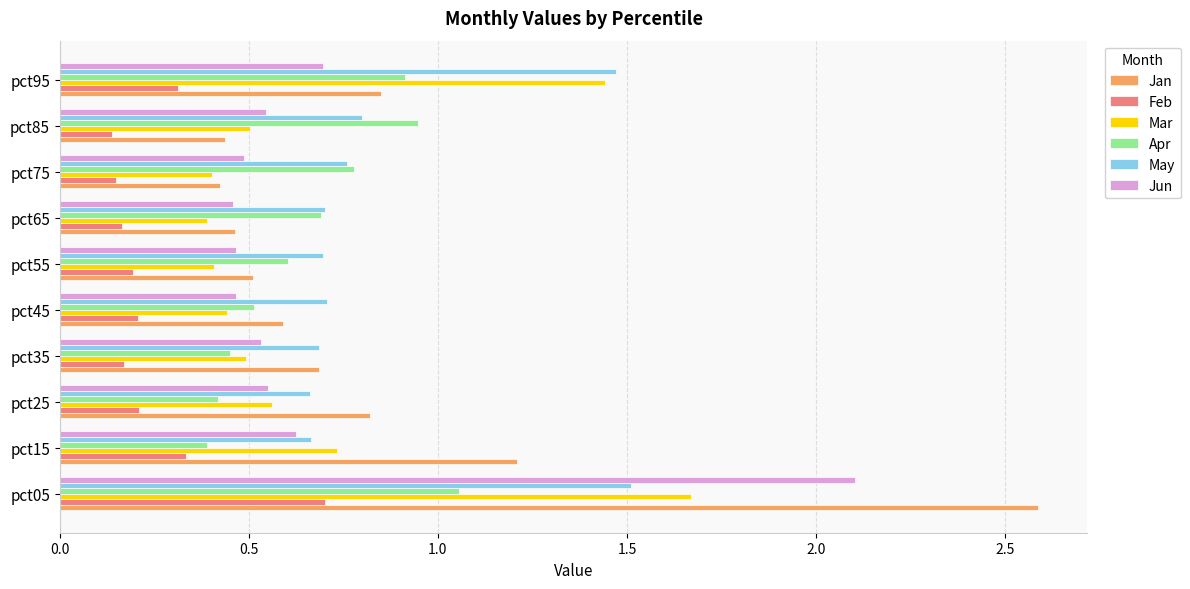

What are all the series names shown in the legend?

Jan, Feb, Mar, Apr, May, Jun